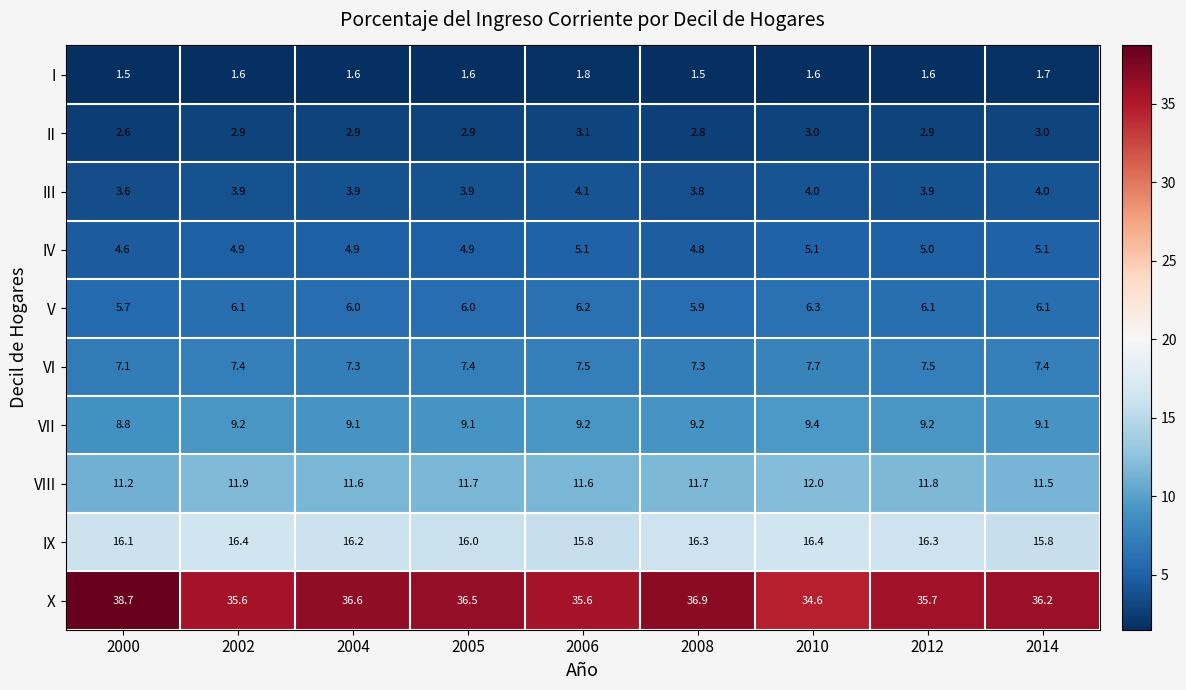

The value of I at 2000 is 1.5. True or false?

True